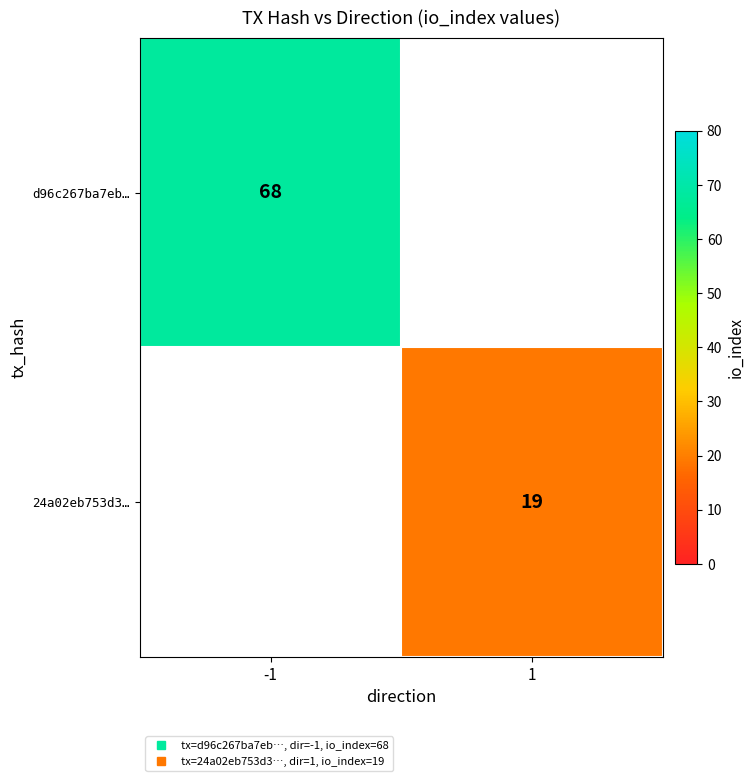

At which category does the chart reach its peak across all series?

-1